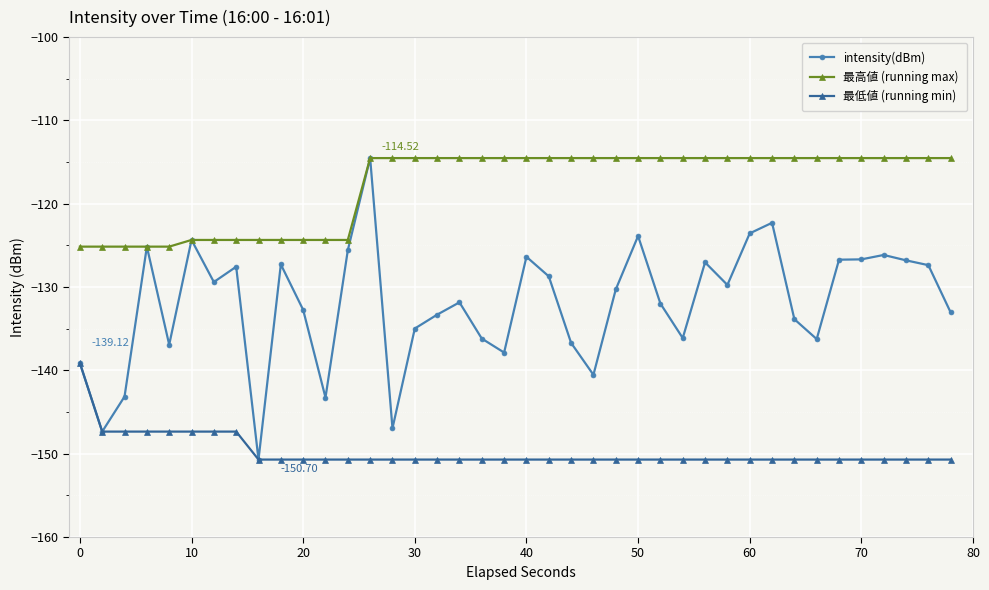

True or false: 最低値 (running min) and 最高値 (running max) cross at least once.

False